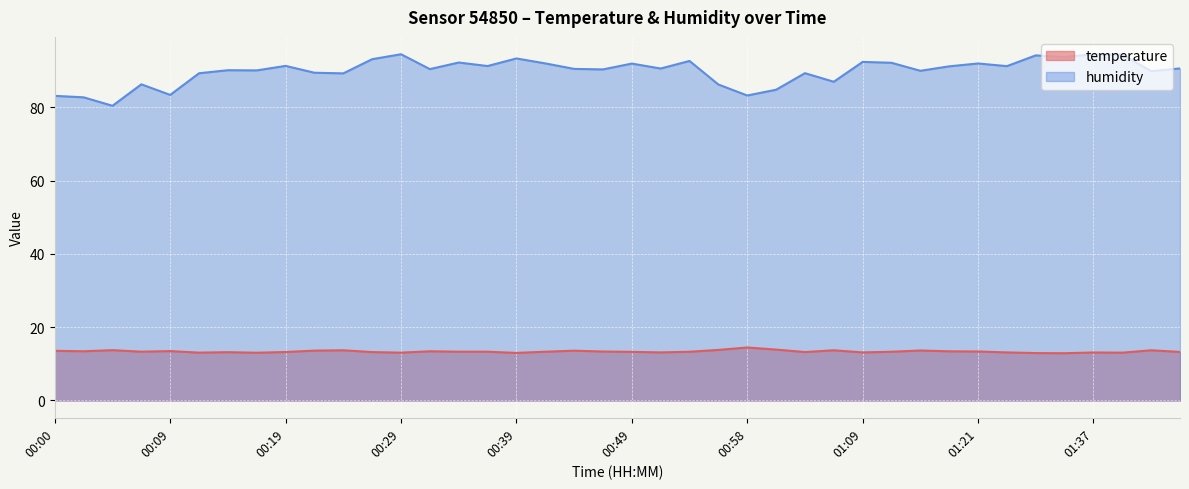

What is the highest value of the temperature series?

14.5